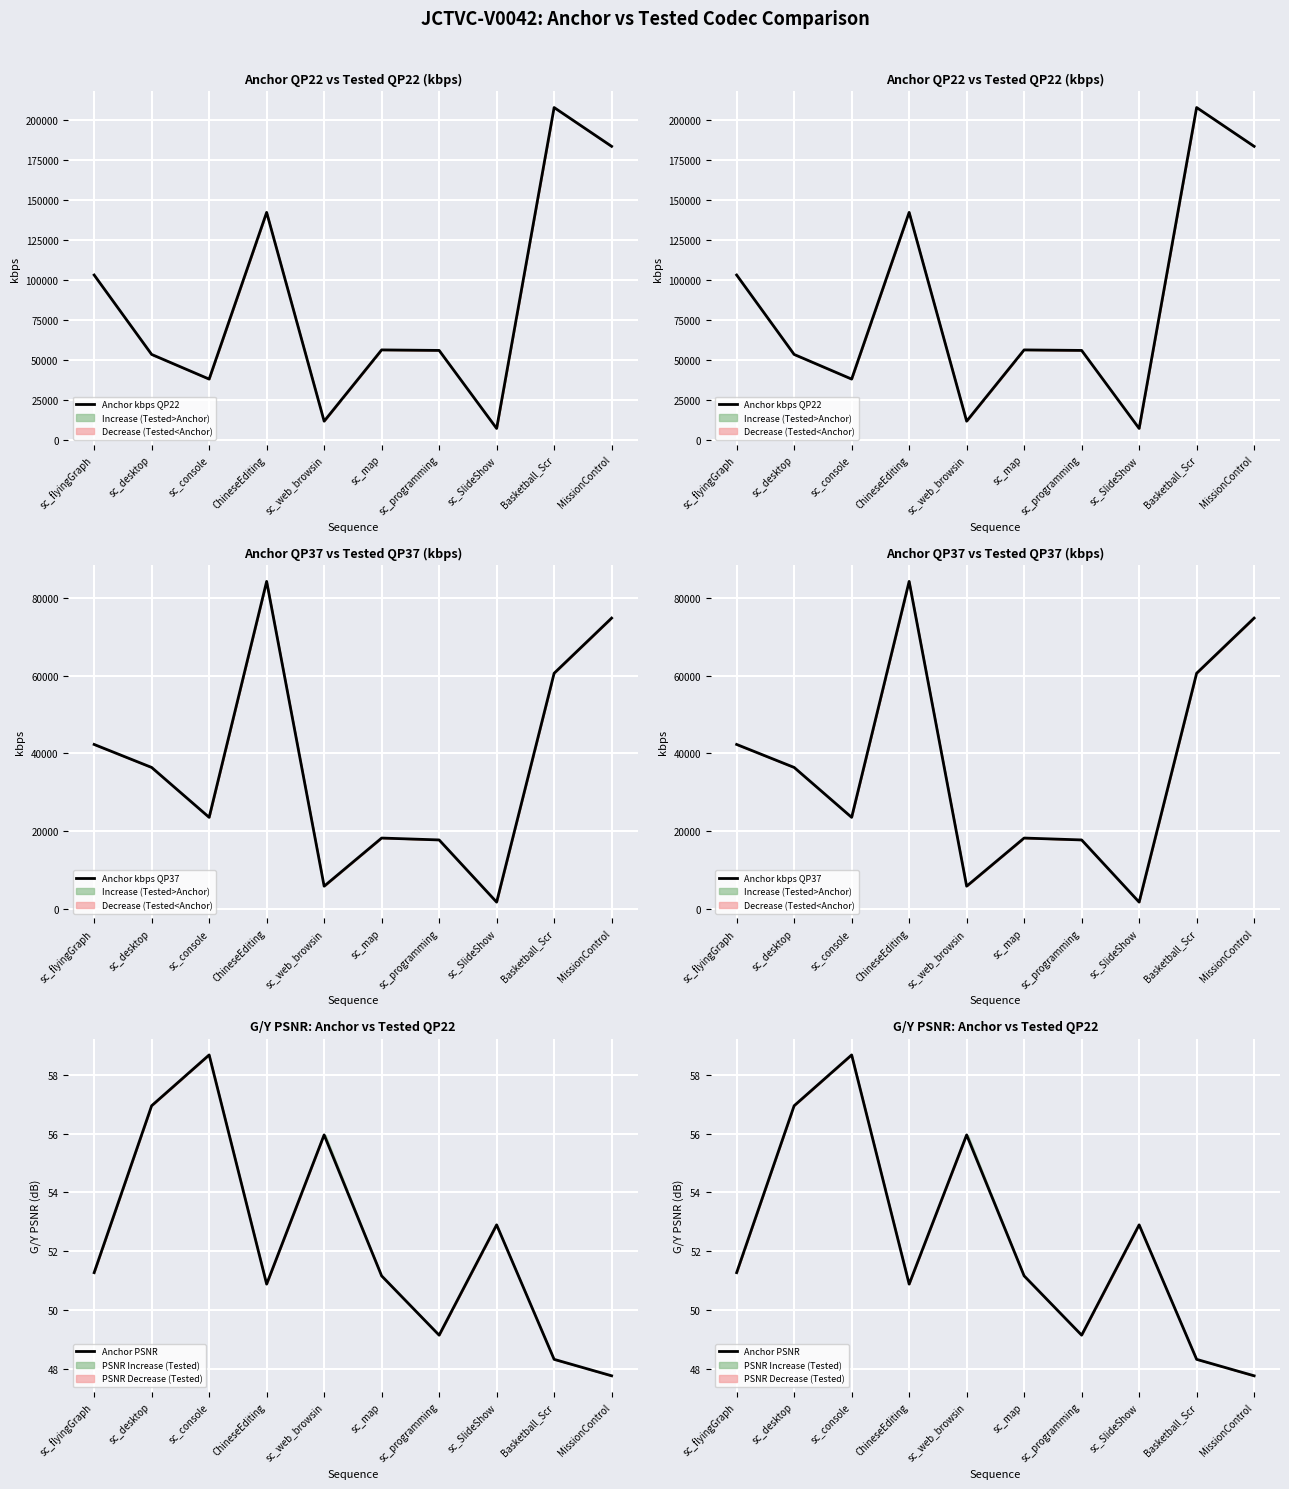

Reading right to left, list all the values displayed in this chart.

Anchor kbps QP22: MissionControl=183291.3	Basketball_Scr=207507.2	sc_SlideShow=7269.0	sc_programming=55963.4	sc_map=56286.5	sc_web_browsin=11799.6	ChineseEditing=142077.1	sc_console=38074.5	sc_desktop=53449.4	sc_flyingGraph=103008.6
Anchor kbps QP37: MissionControl=74772.1	Basketball_Scr=60601.3	sc_SlideShow=1798.1	sc_programming=17774.7	sc_map=18260.6	sc_web_browsin=5890.3	ChineseEditing=84197.6	sc_console=23575.4	sc_desktop=36401.4	sc_flyingGraph=42308.0
Anchor PSNR: MissionControl=47.8	Basketball_Scr=48.3	sc_SlideShow=52.9	sc_programming=49.2	sc_map=51.2	sc_web_browsin=56.0	ChineseEditing=50.9	sc_console=58.7	sc_desktop=56.9	sc_flyingGraph=51.3